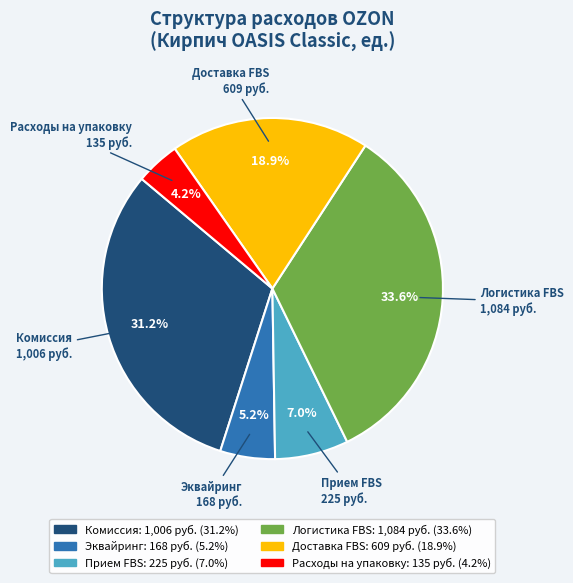

What is the smallest slice in the pie chart?

Расходы на упаковку